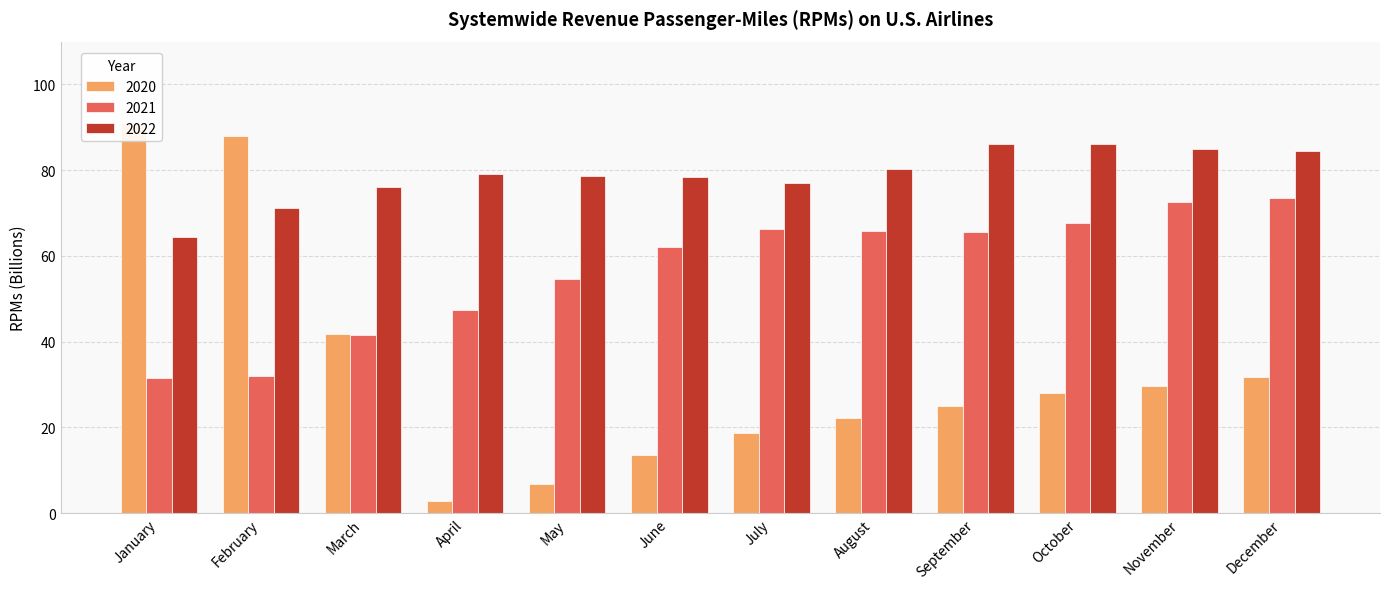

The 2022 series shows 128.4 at August. True or false?

False